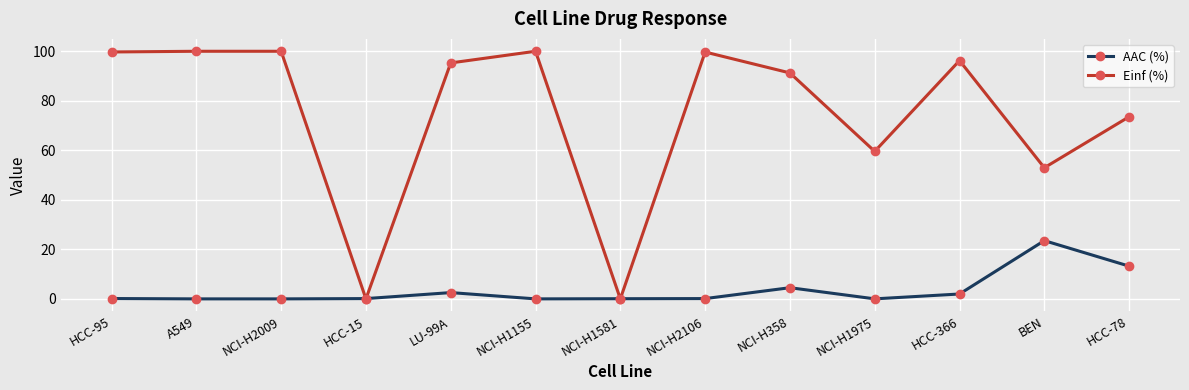

True or false: Einf (%) has more than 0 interior local peaks.

True